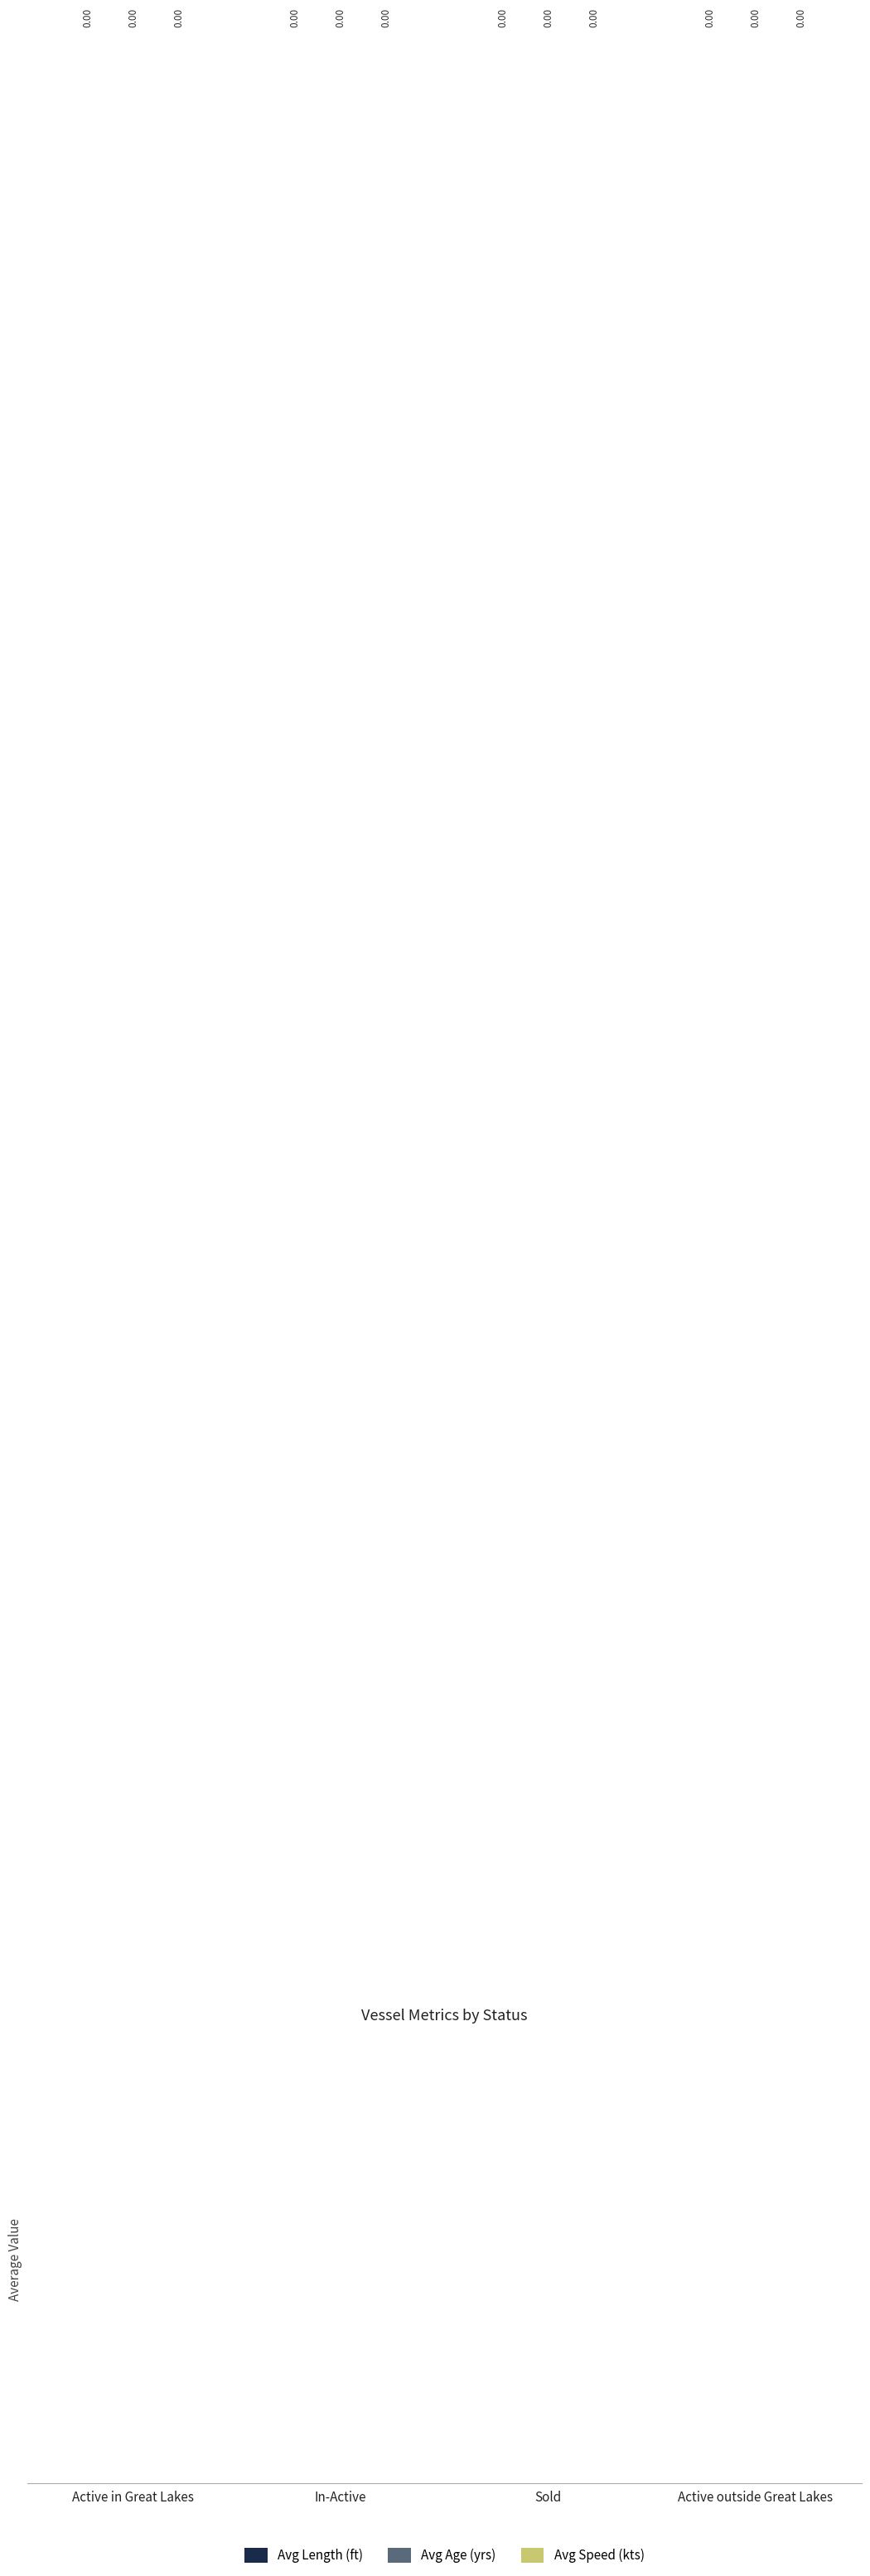

What position from the right is In-Active?

3